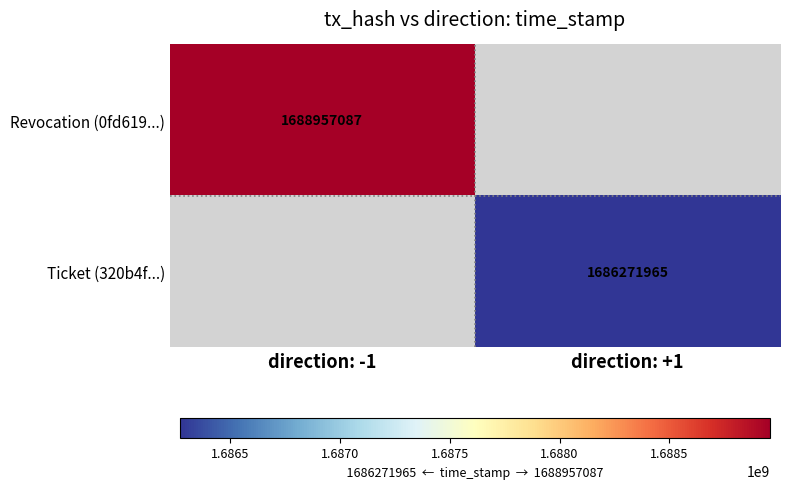

Is it true that Ticket (320b4f...) equals 1686271965 at direction: +1?

True